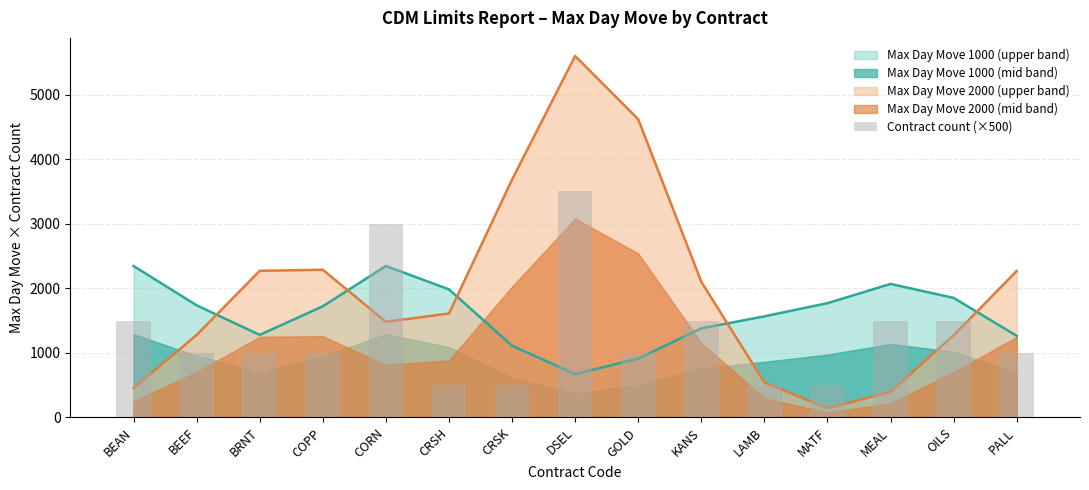

Which has a higher value, CRSK or GOLD?

GOLD